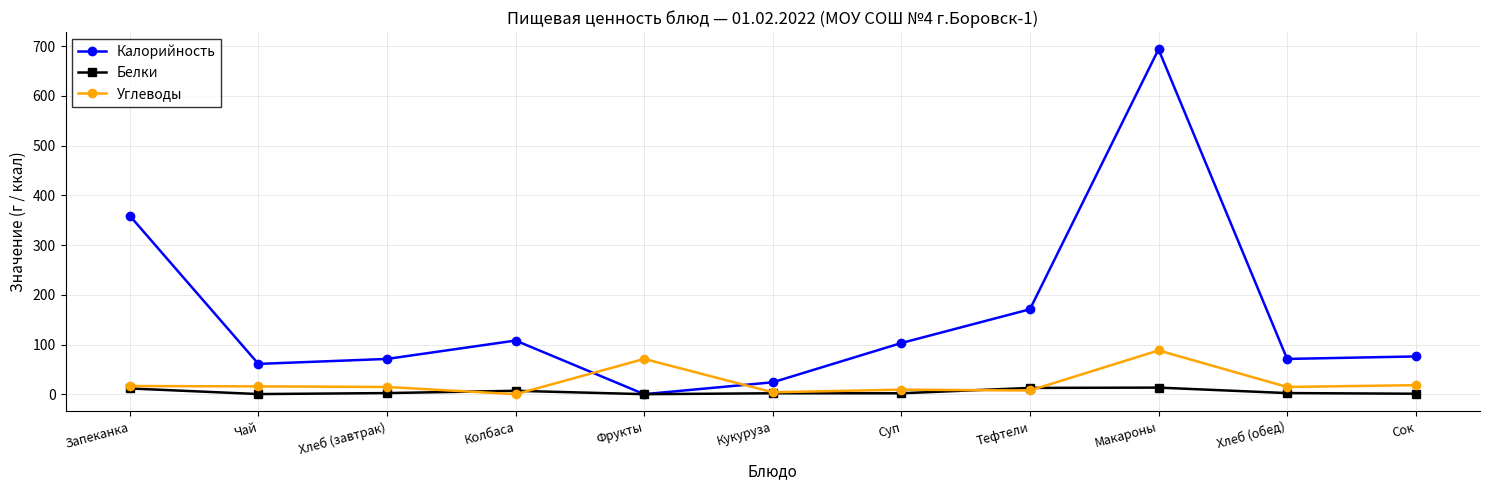

At which category is the sum across all series the highest?

Макароны